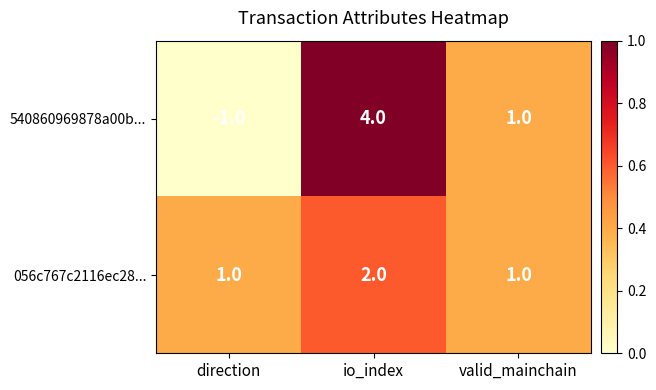

The 056c767c2116ec28... series shows 2 at valid_mainchain. True or false?

False